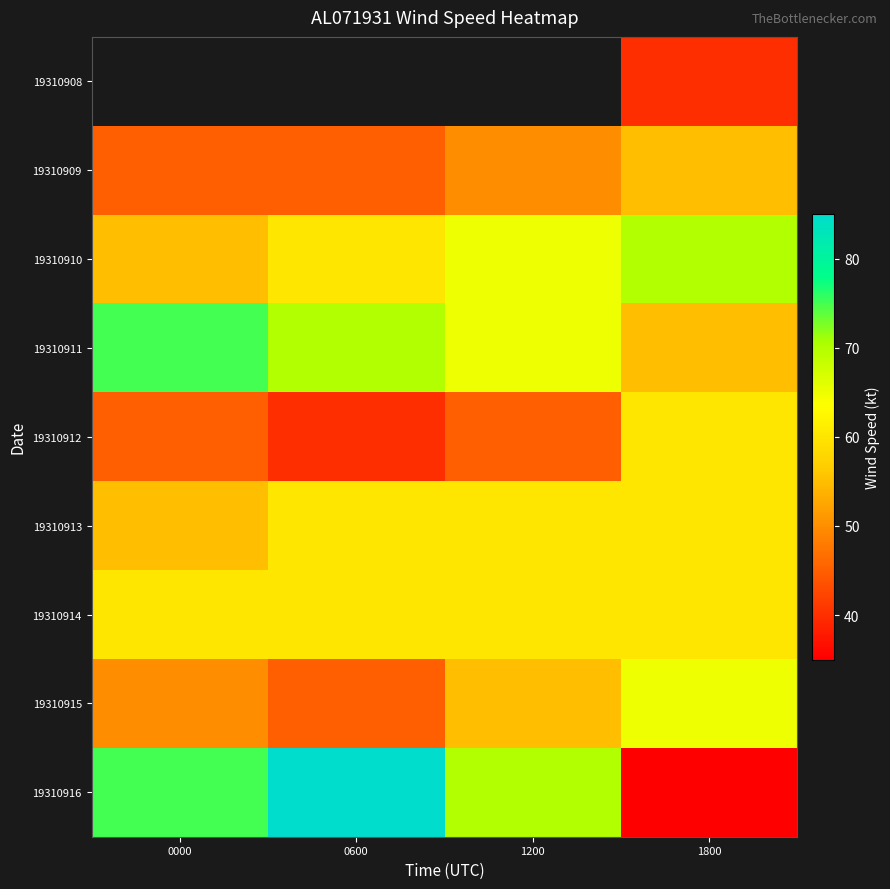

Which category has the lowest value in the 19310915 series?

0600